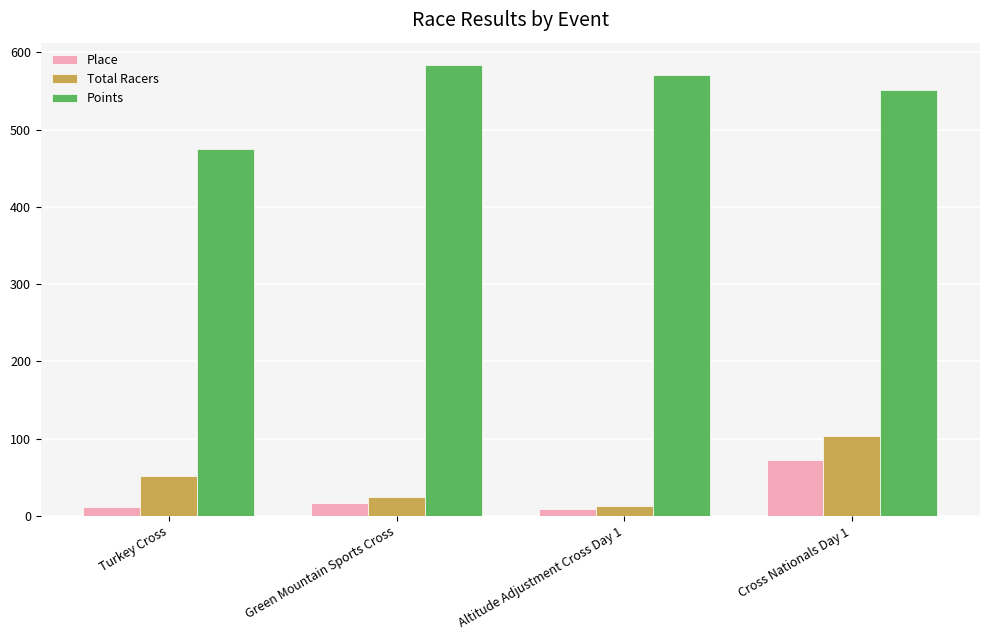

What are all the series names shown in the legend?

Place, Total Racers, Points